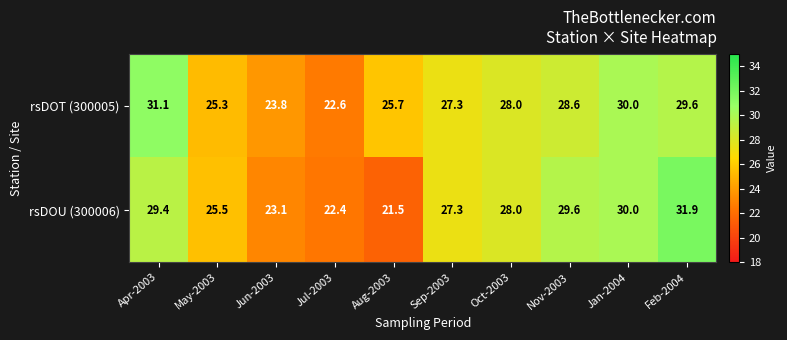

What is the total value across all series at Aug-2003?

47.2